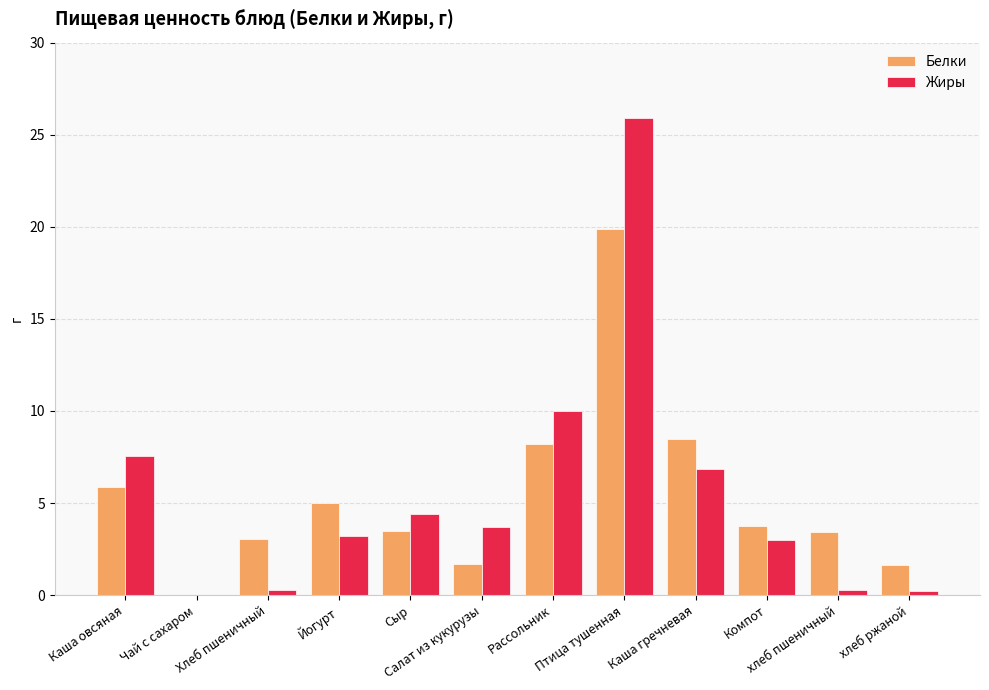

Which label corresponds to the largest value in the chart?

Птица тушенная